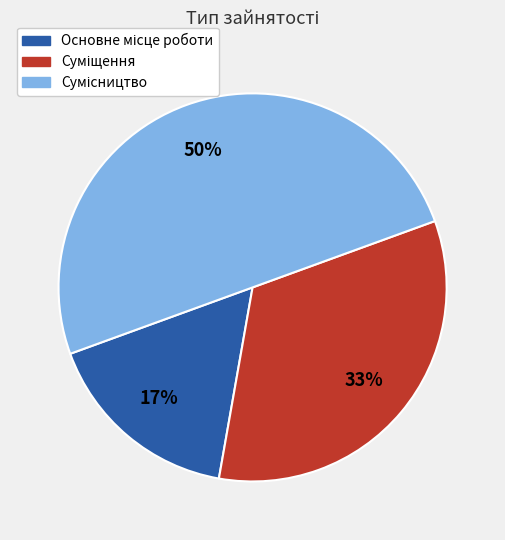

To the nearest percent, what is the difference between the largest and smallest slice percentages?

33%